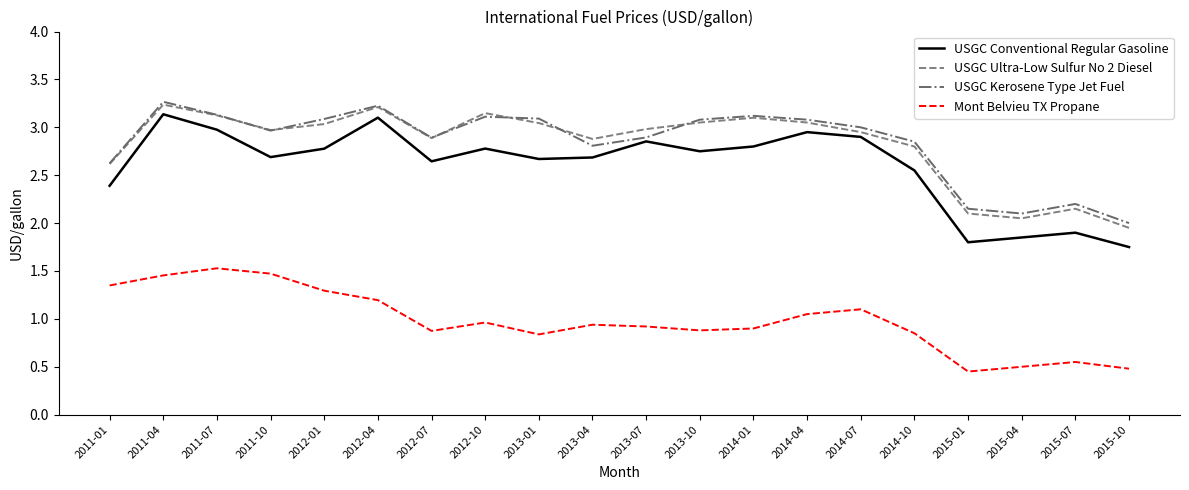

What is the difference between the highest and lowest values at 2011-07?

1.6